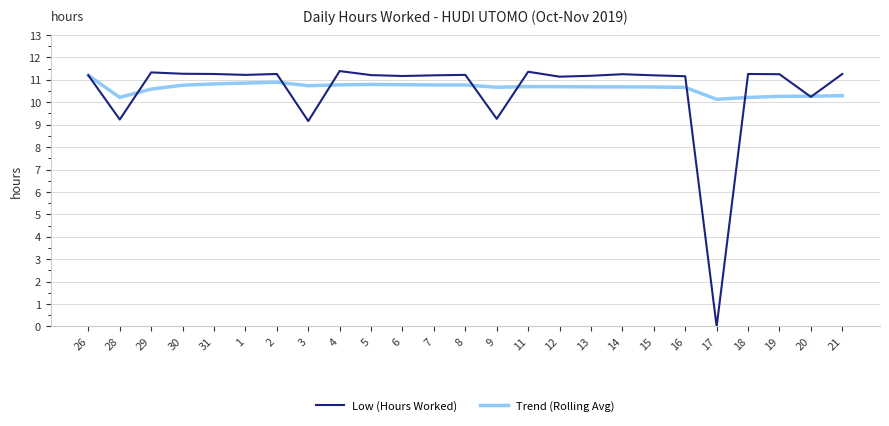

What is the maximum value for Trend (Rolling Avg)?

11.2